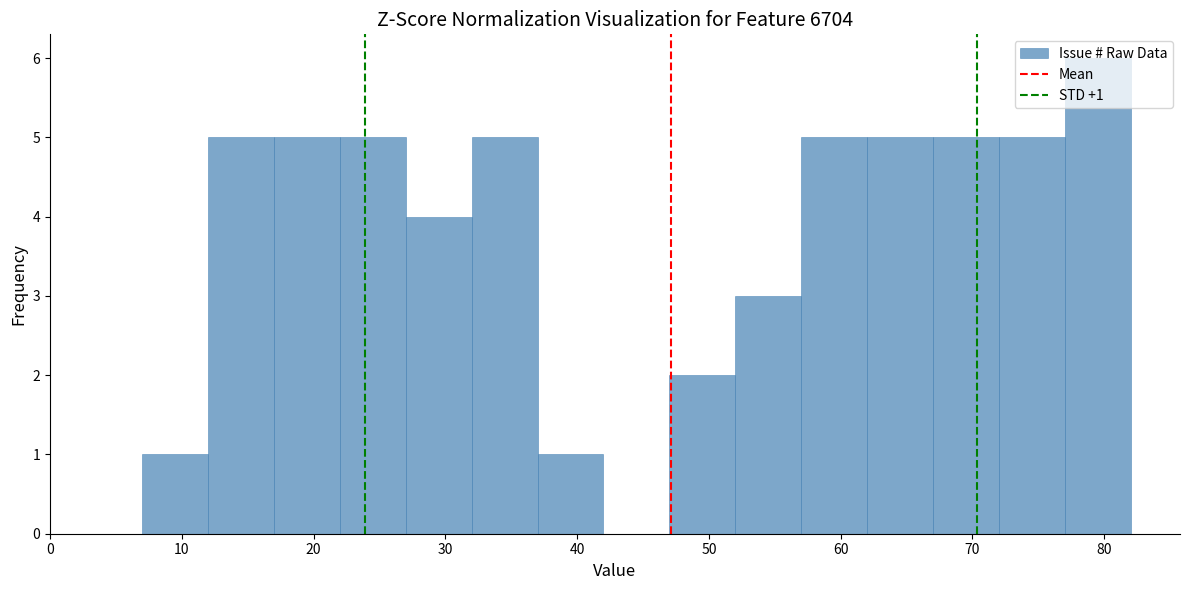

Over which range of the x-axis is the bar tallest?

77 to 82